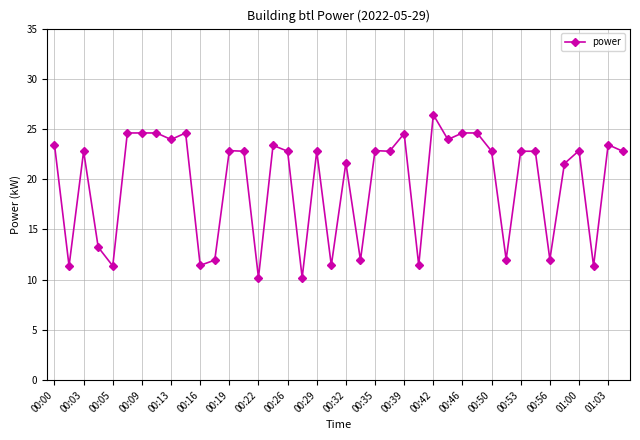

What is the sum of all values?

783.6